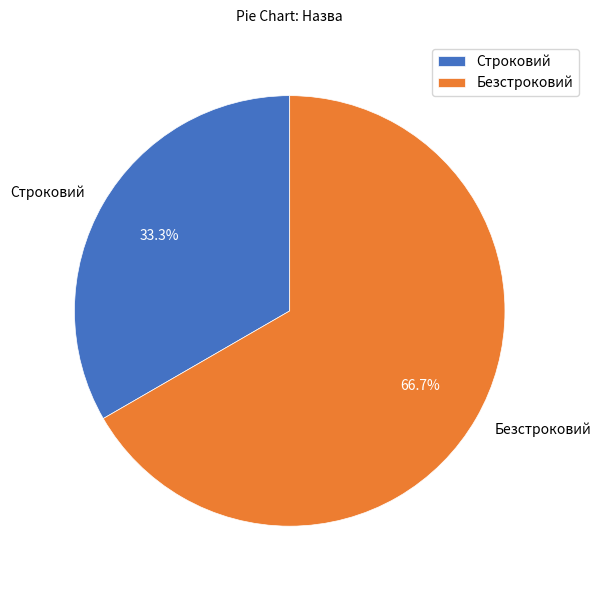

Count the number of slices in the pie.

2